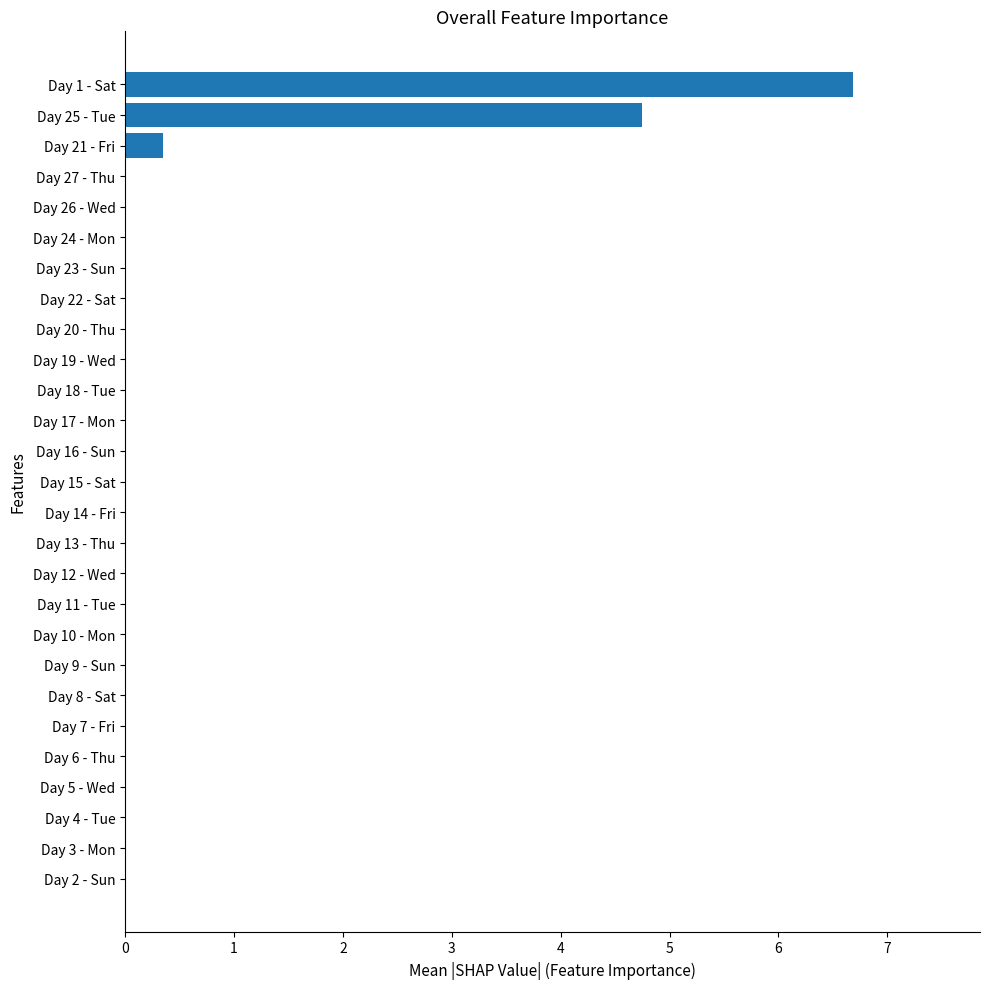

What is the sum of all values?

11.8